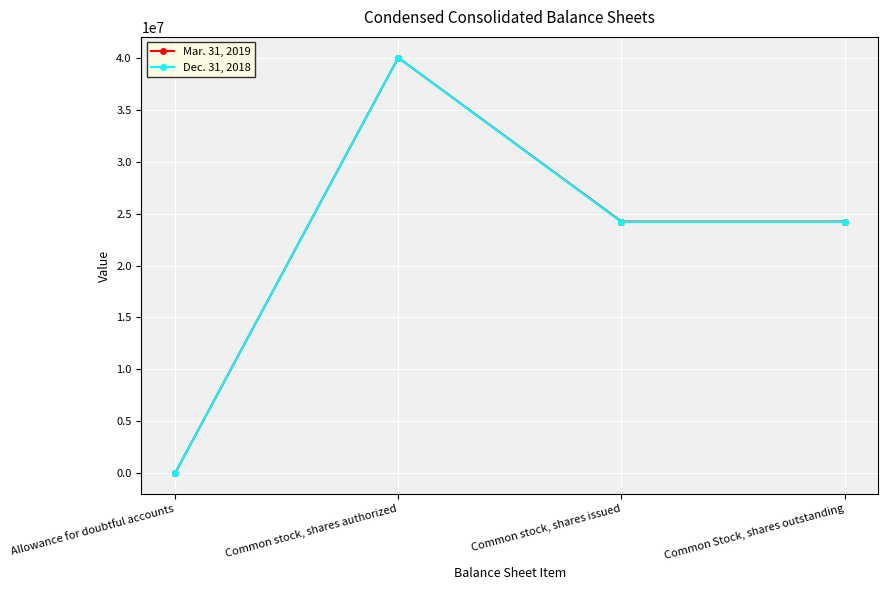

Which series changed the most between Common stock, shares authorized and Common Stock, shares outstanding?

Dec. 31, 2018